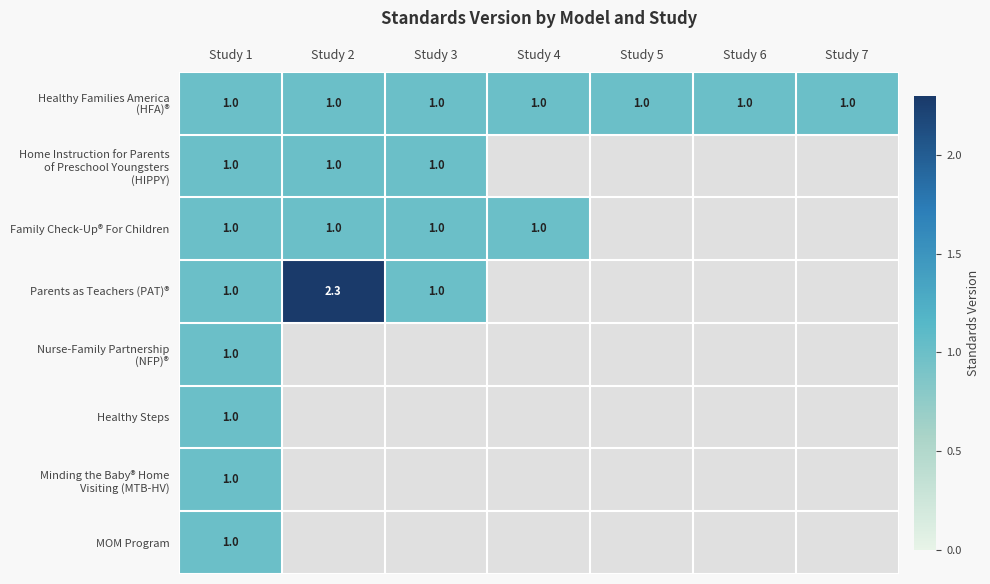

Is it true that MOM Program equals 0.5 at Study 1?

False